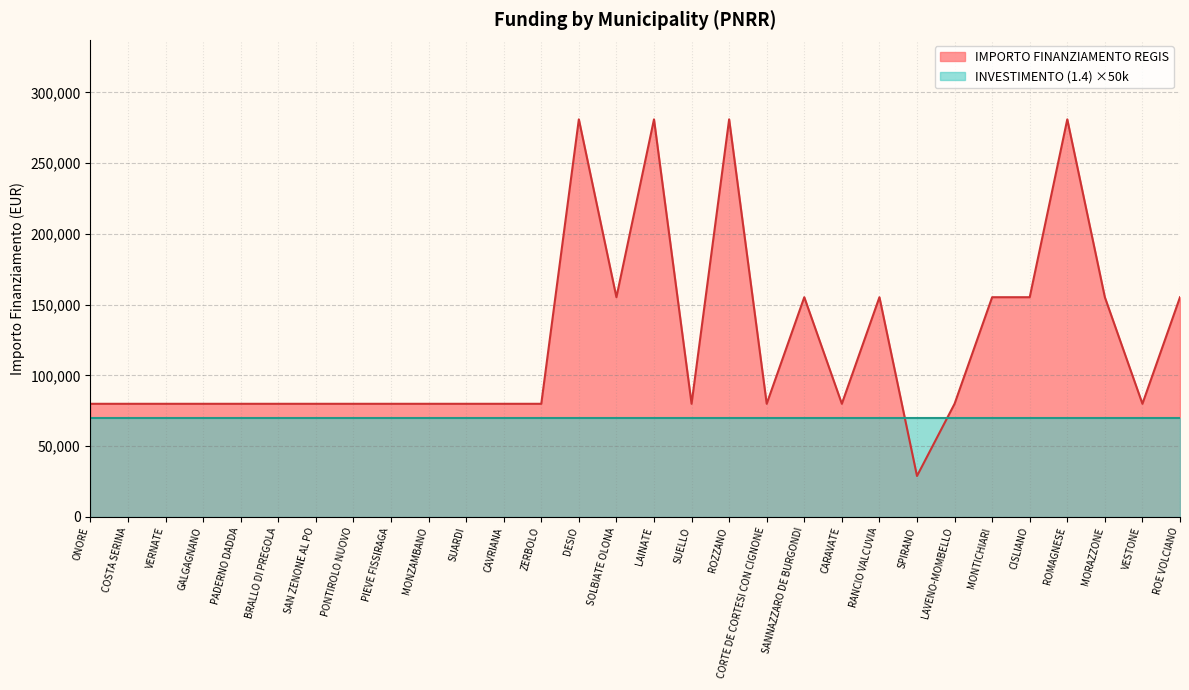

Count the number of categories in the chart.

30